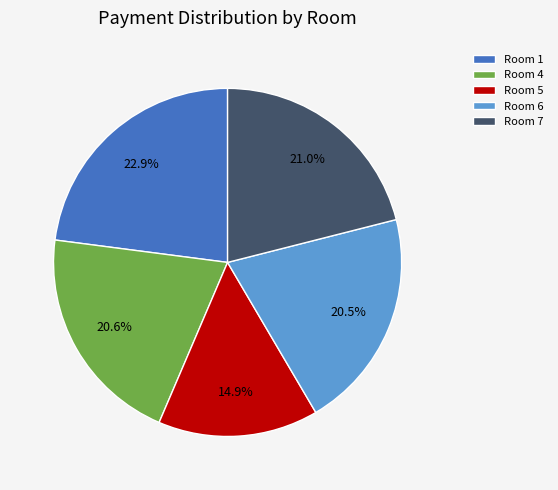

Combined, do Room 5 and Room 1 account for over 50%?

No